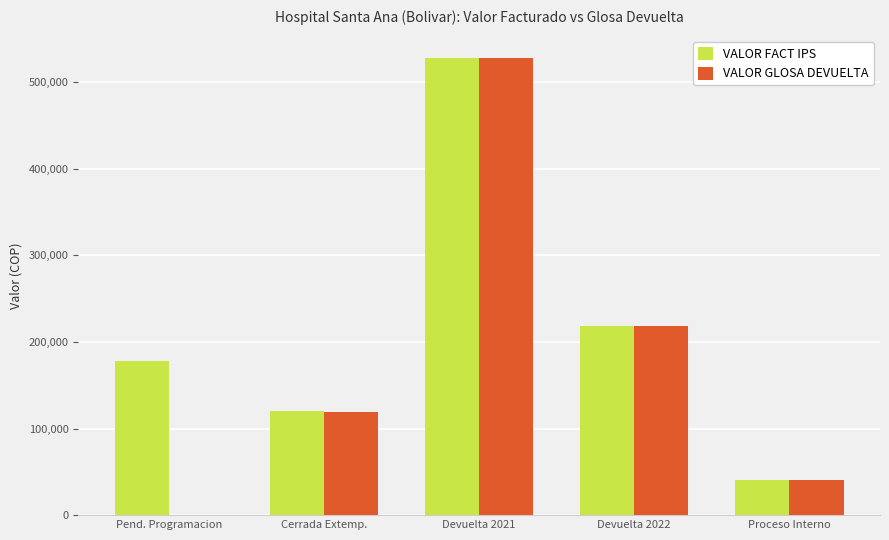

Is the value of VALOR FACT IPS at Pend. Programacion greater than the value of VALOR GLOSA DEVUELTA at Proceso Interno?

Yes